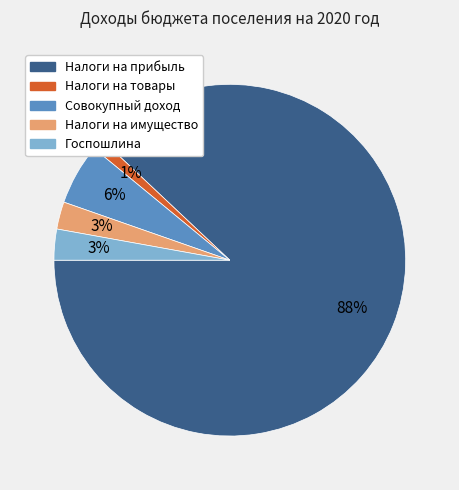

To the nearest percent, what is the average slice percentage?

20%